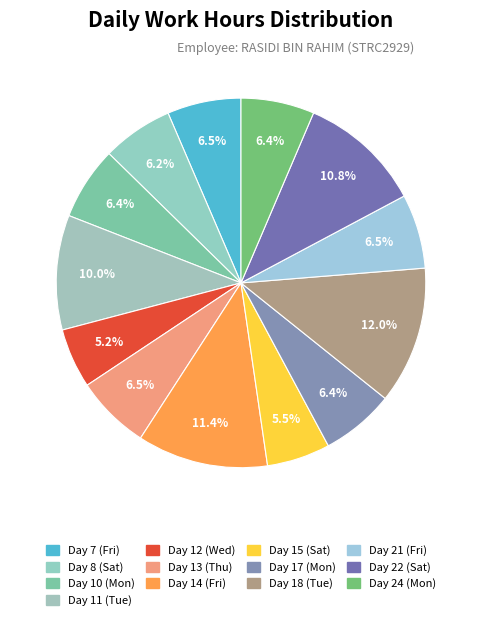

To the nearest percent, what percentage of the pie is Day 18 (Tue)?

12%